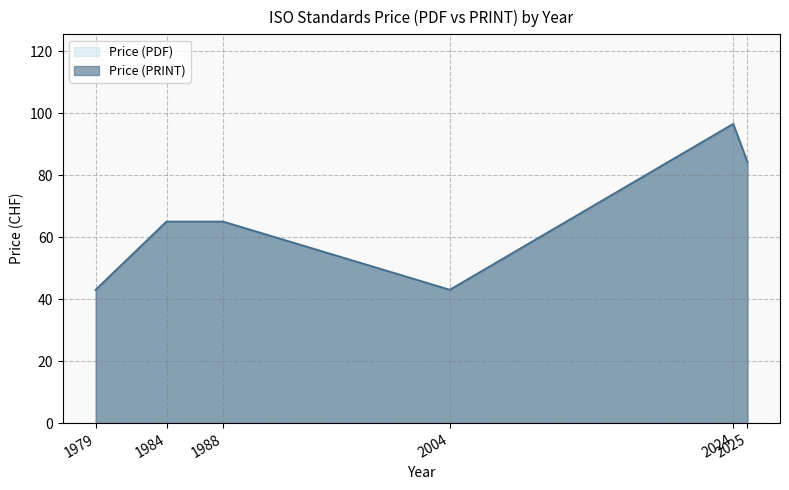

Reading left to right, transcribe all the data shown in this chart.

Price (PDF): 43.0	65.0	65.0	43.0	96.5	84.2
Price (PRINT): 43.0	65.0	65.0	43.0	96.5	84.2